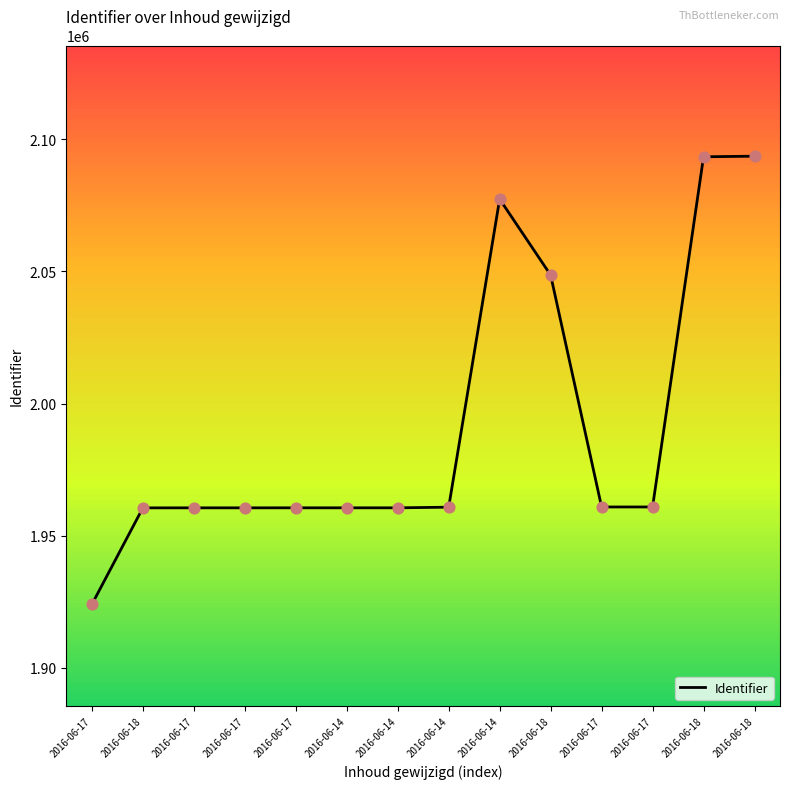

Which has a higher value, 2016-06-17 or 2016-06-17?

2016-06-17